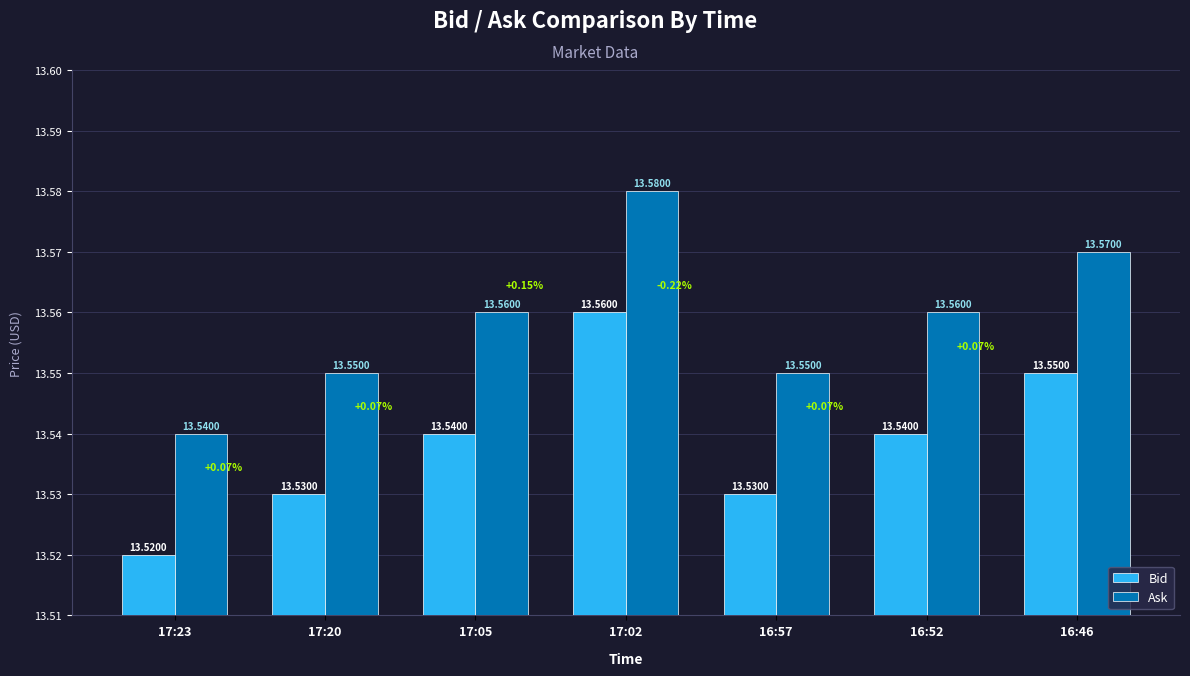

What is the average value of the Ask series?

13.6